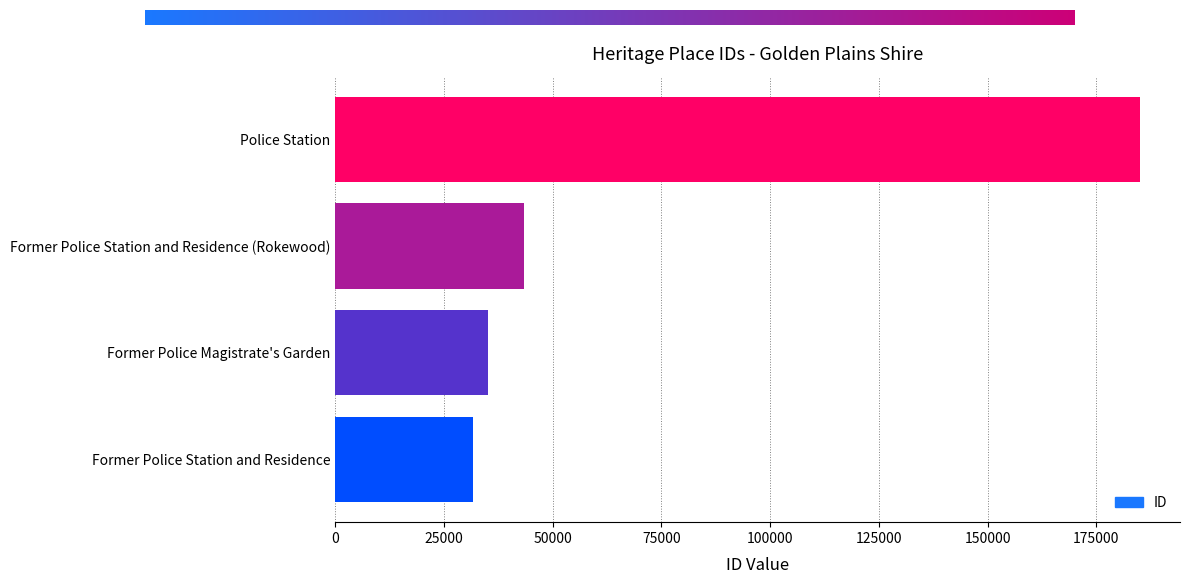

Reading top to bottom, transcribe all the data shown in this chart.

185007	43411	35096	31700